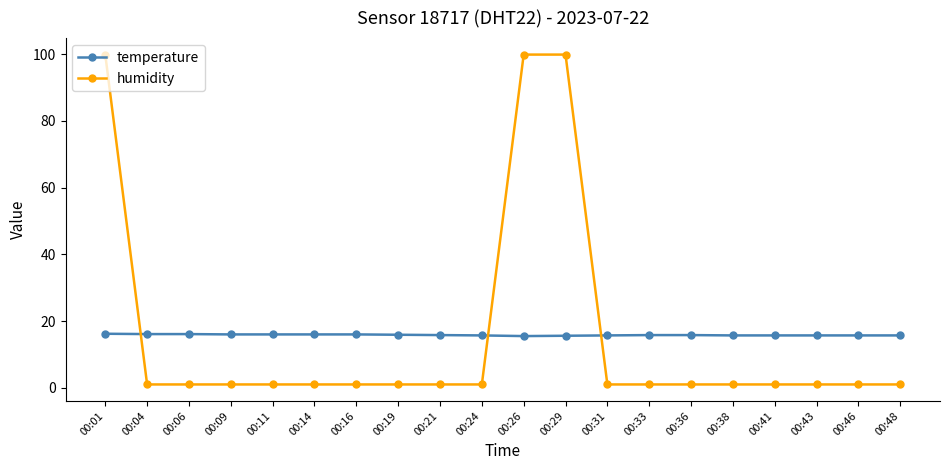

At how many categories does at least one series exceed 70?

3